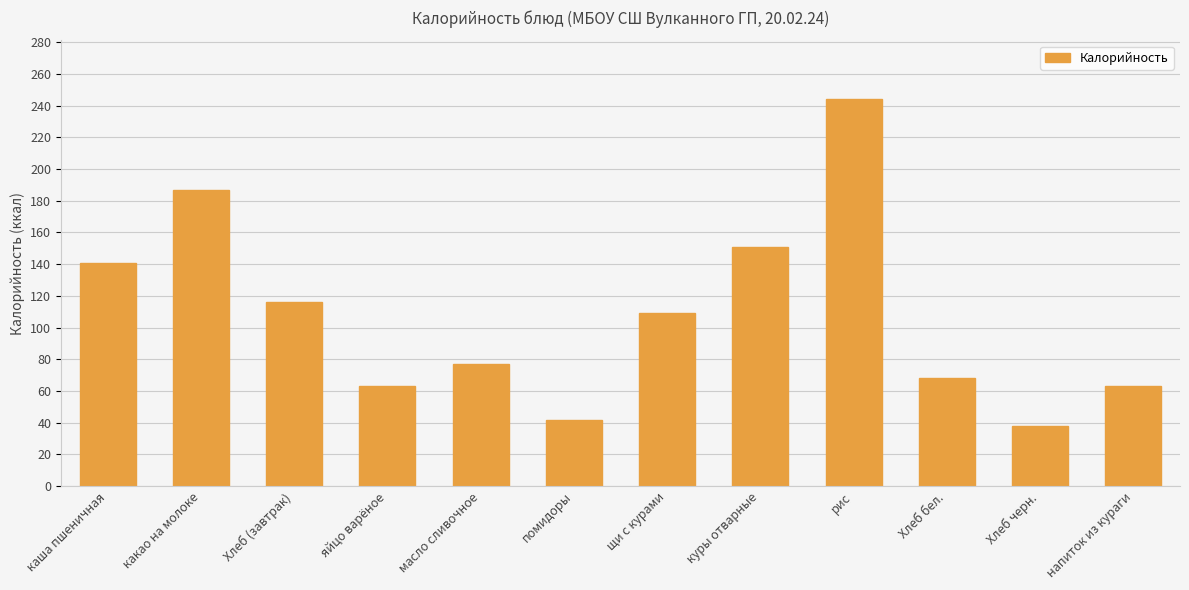

Does the chart contain stacked bars?

No